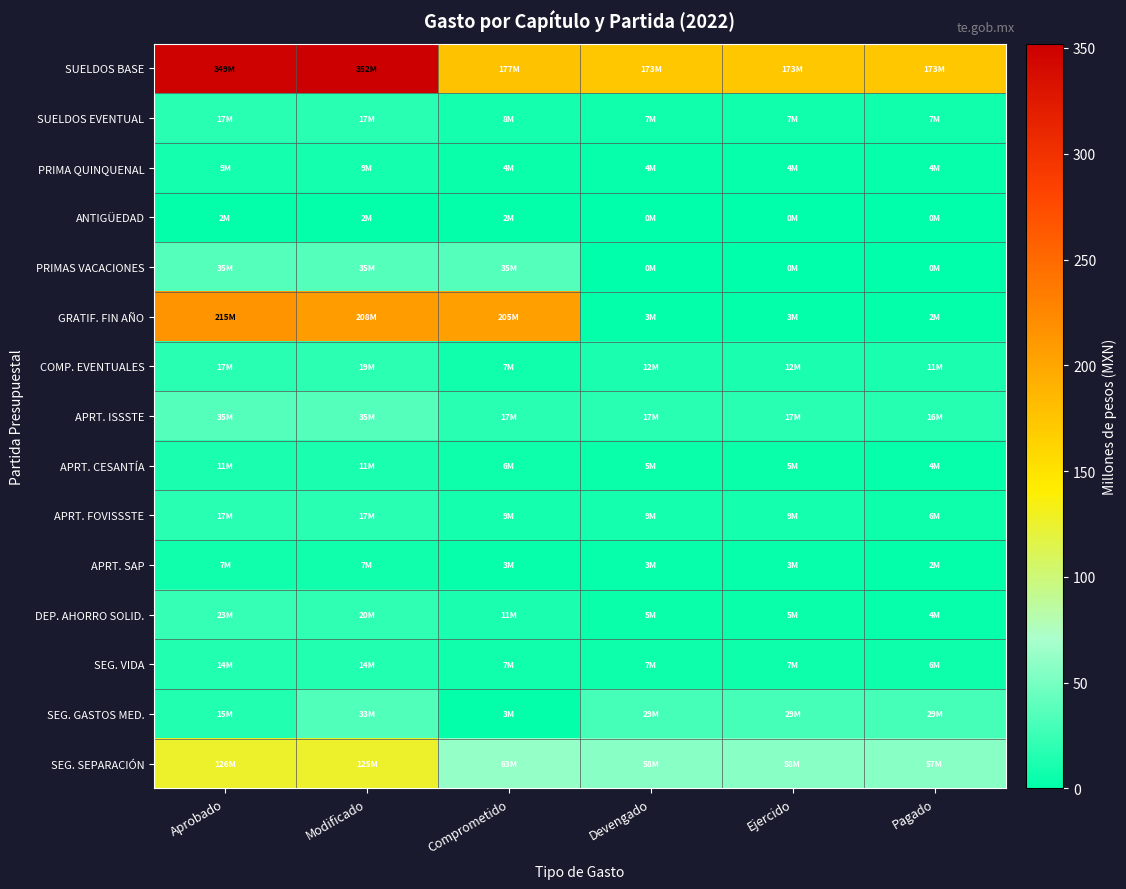

Reading left to right, what are all the values shown in this chart?

SUELDOS BASE: Aprobado=348.7	Modificado=352.1	Comprometido=176.8	Devengado=172.7	Ejercido=172.7	Pagado=172.7
SUELDOS EVENTUAL: Aprobado=16.7	Modificado=16.9	Comprometido=8.5	Devengado=7.5	Ejercido=7.5	Pagado=7.5
PRIMA QUINQUENAL: Aprobado=9.0	Modificado=9.0	Comprometido=4.5	Devengado=4.0	Ejercido=4.0	Pagado=4.0
ANTIGÜEDAD: Aprobado=1.8	Modificado=1.8	Comprometido=1.8	Devengado=0.0	Ejercido=0.0	Pagado=0.0
PRIMAS VACACIONES: Aprobado=34.9	Modificado=35.2	Comprometido=34.8	Devengado=0.5	Ejercido=0.5	Pagado=0.4
GRATIF. FIN AÑO: Aprobado=215.0	Modificado=207.7	Comprometido=205.1	Devengado=2.7	Ejercido=2.7	Pagado=2.3
COMP. EVENTUALES: Aprobado=17.4	Modificado=18.9	Comprometido=7.2	Devengado=11.7	Ejercido=11.7	Pagado=11.2
APRT. ISSSTE: Aprobado=34.6	Modificado=34.8	Comprometido=17.1	Devengado=17.4	Ejercido=17.4	Pagado=15.7
APRT. CESANTÍA: Aprobado=11.0	Modificado=11.1	Comprometido=5.5	Devengado=5.5	Ejercido=5.5	Pagado=3.6
APRT. FOVISSSTE: Aprobado=17.3	Modificado=17.5	Comprometido=8.7	Devengado=8.6	Ejercido=8.6	Pagado=5.7
APRT. SAP: Aprobado=6.9	Modificado=7.0	Comprometido=3.5	Devengado=3.4	Ejercido=3.4	Pagado=2.3
DEP. AHORRO SOLID.: Aprobado=22.5	Modificado=20.4	Comprometido=11.4	Devengado=5.4	Ejercido=5.4	Pagado=3.6
SEG. VIDA: Aprobado=14.4	Modificado=14.4	Comprometido=7.2	Devengado=6.7	Ejercido=6.7	Pagado=5.6
SEG. GASTOS MED.: Aprobado=14.7	Modificado=33.5	Comprometido=2.6	Devengado=29.4	Ejercido=29.4	Pagado=29.4
SEG. SEPARACIÓN: Aprobado=125.8	Modificado=125.4	Comprometido=62.6	Devengado=57.7	Ejercido=57.7	Pagado=56.9